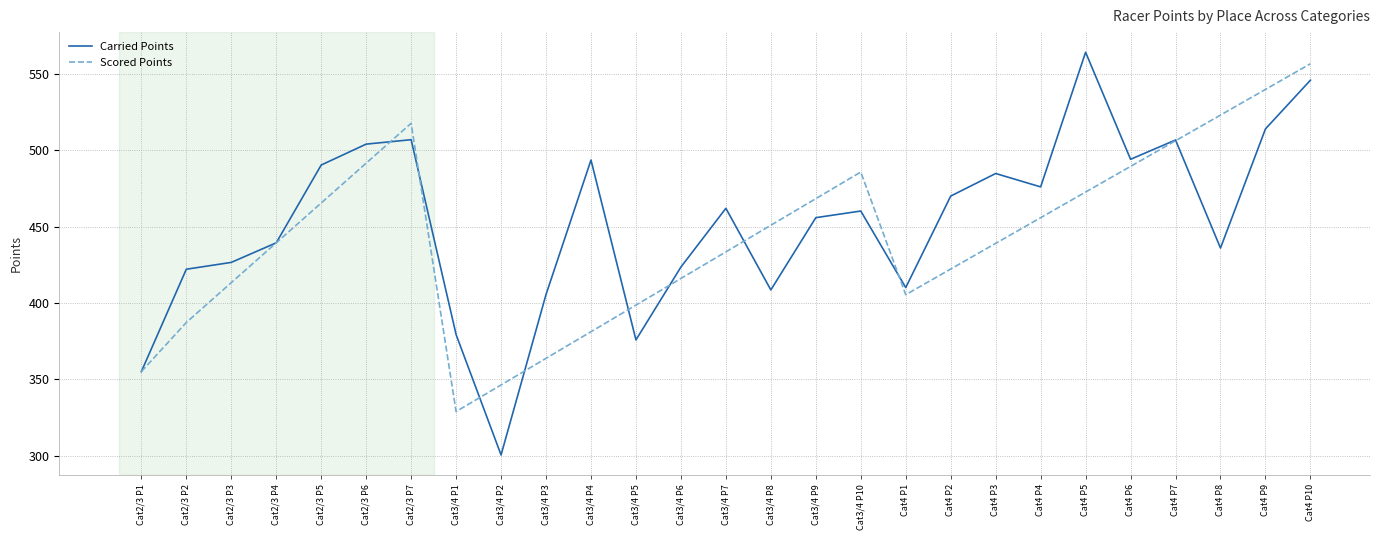

What value does the Carried Points series have at Cat2/3 P1?

355.0